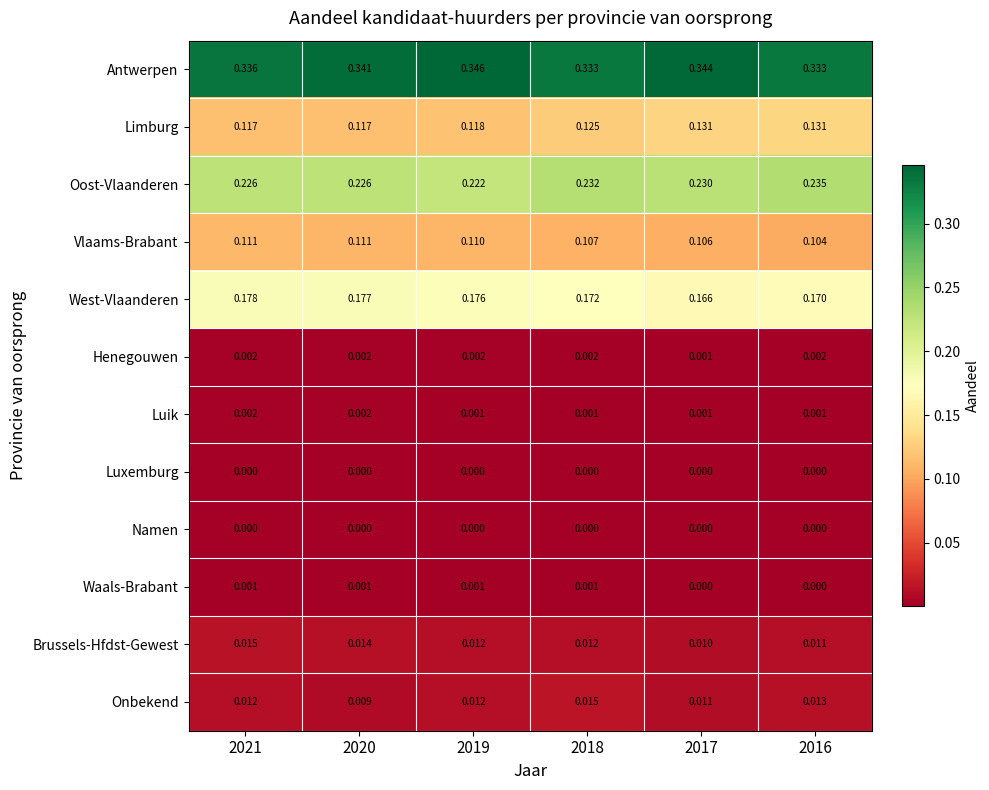

Which series has the largest total across all categories?

Antwerpen